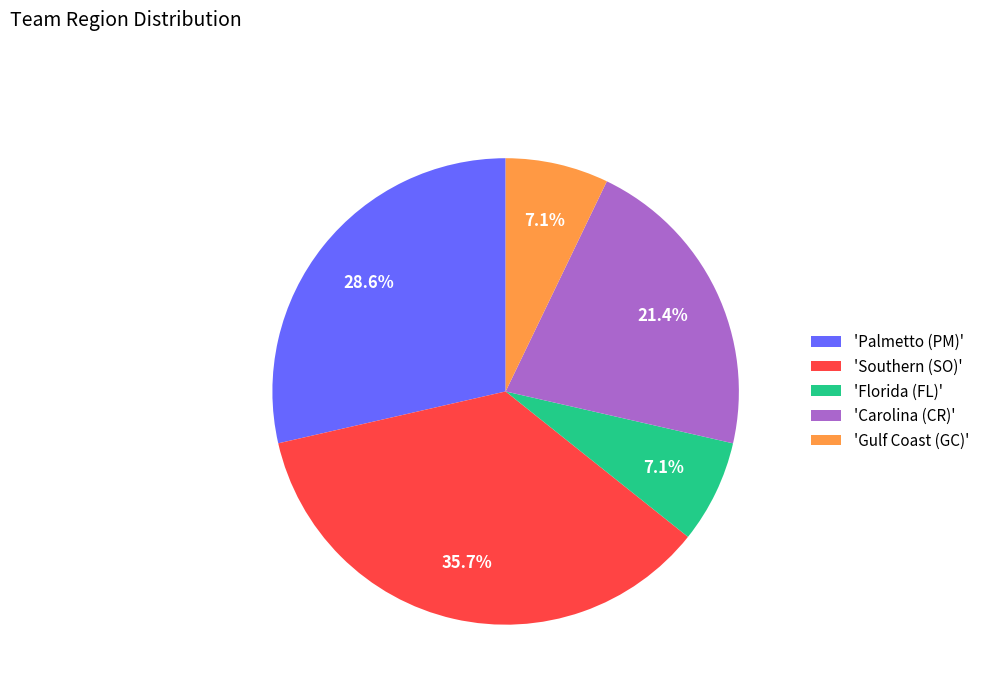

To the nearest percent, what is the average slice percentage?

20%